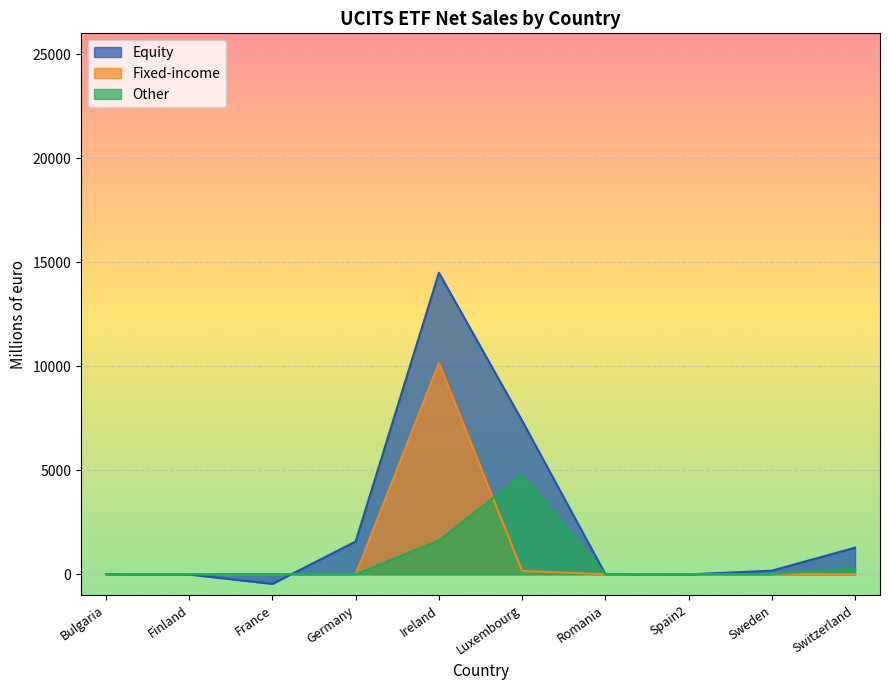

At which category is the sum across all series the highest?

Ireland